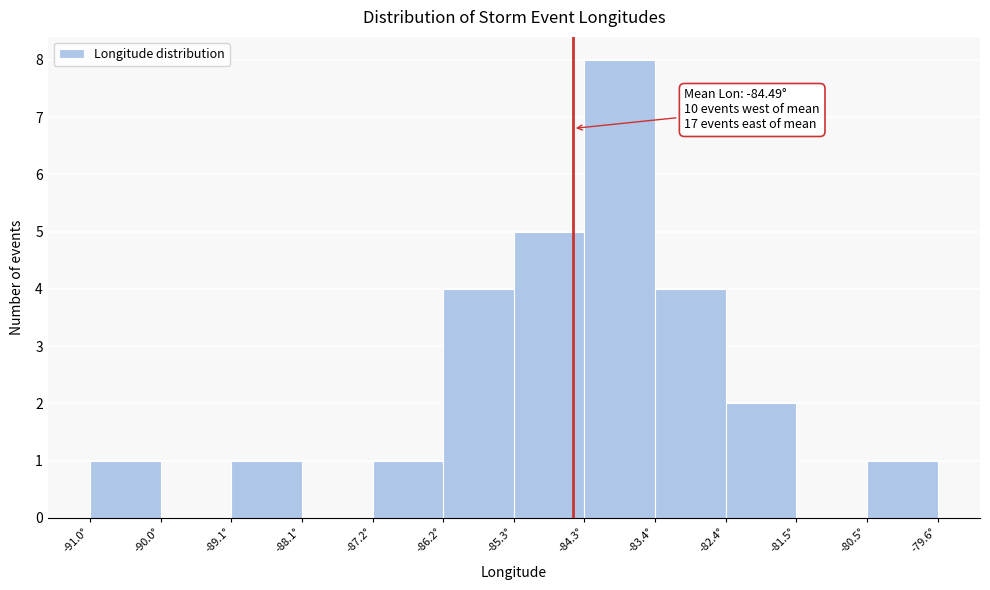

Which range on the x-axis has the tallest bar?

-84.3 to -83.4